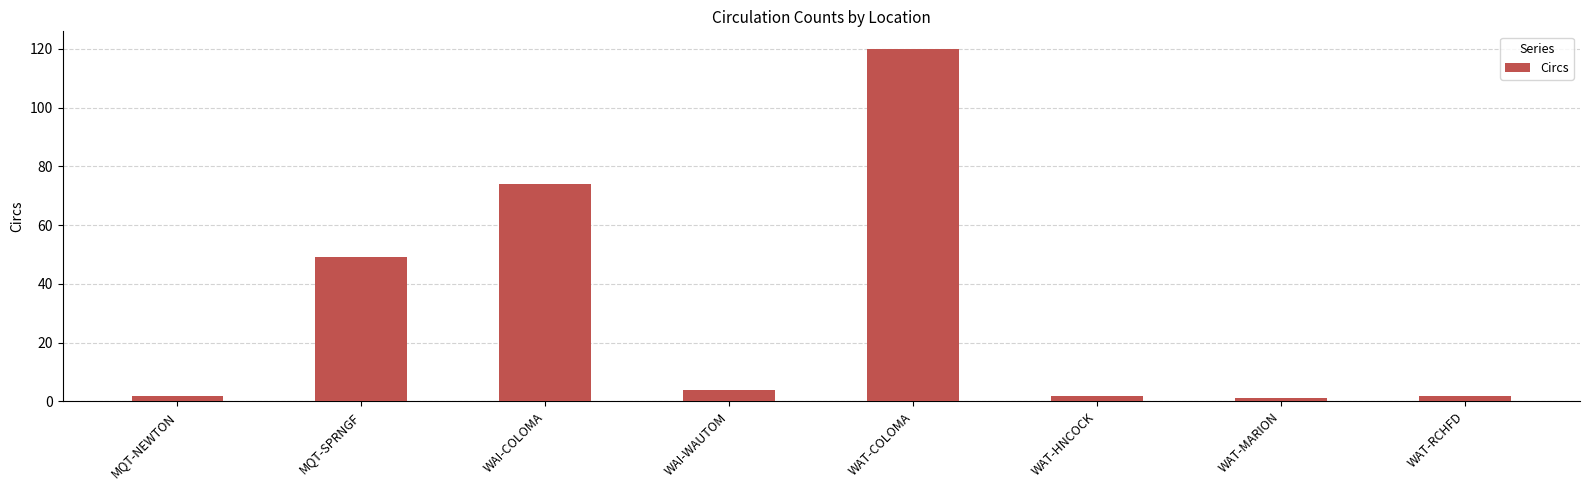

What is the sum of all values?

254